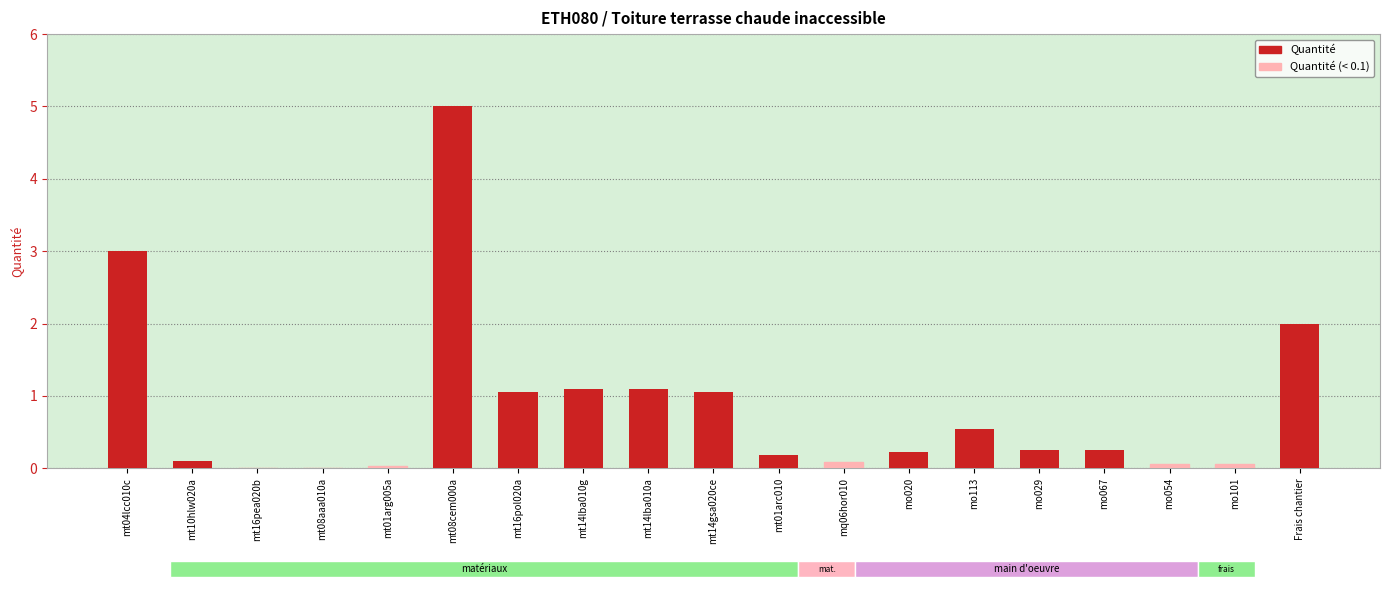

Which has a higher value, mo113 or mt01arc010?

mo113